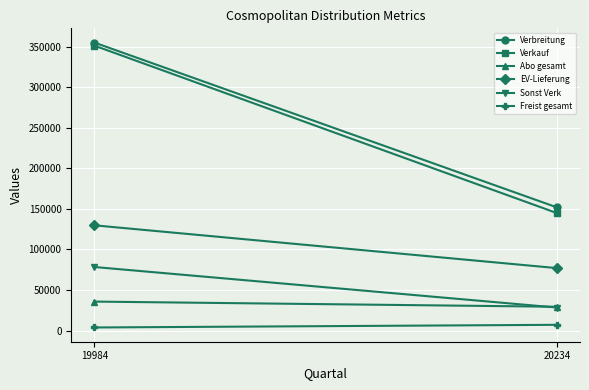

Where is Freist gesamt nearest to the value 5407?

19984